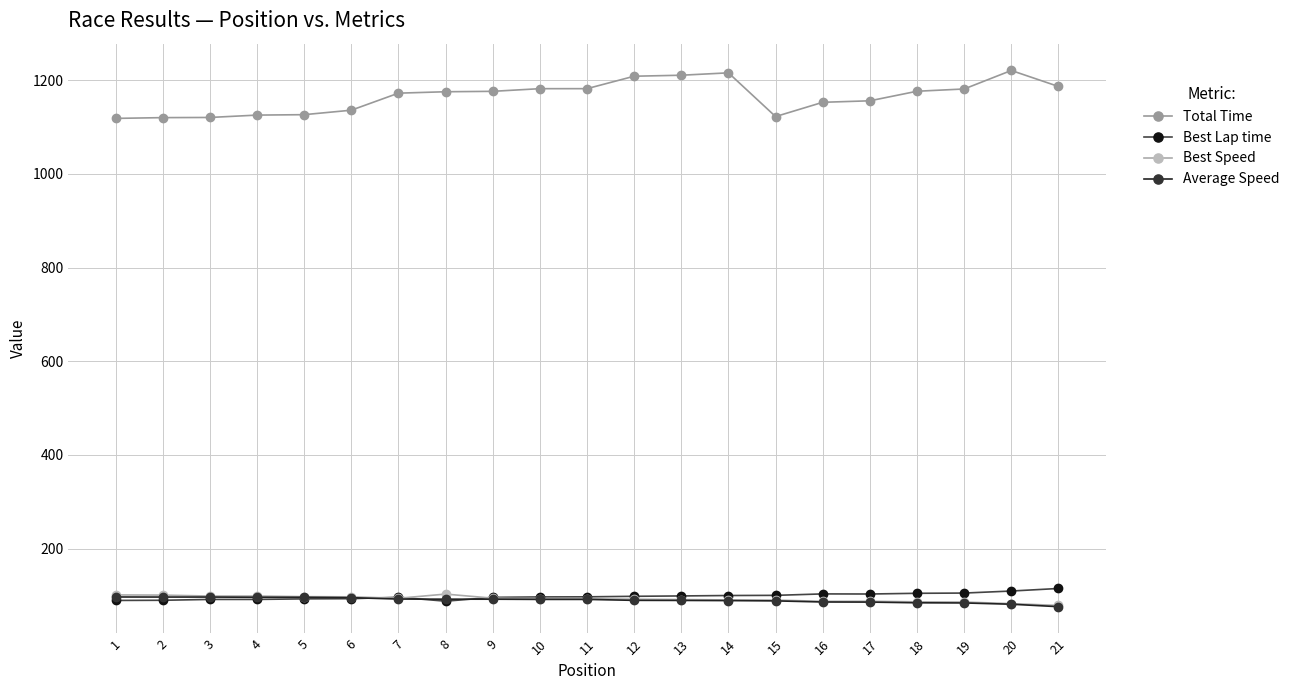

Which series has the largest total across all categories?

Total Time